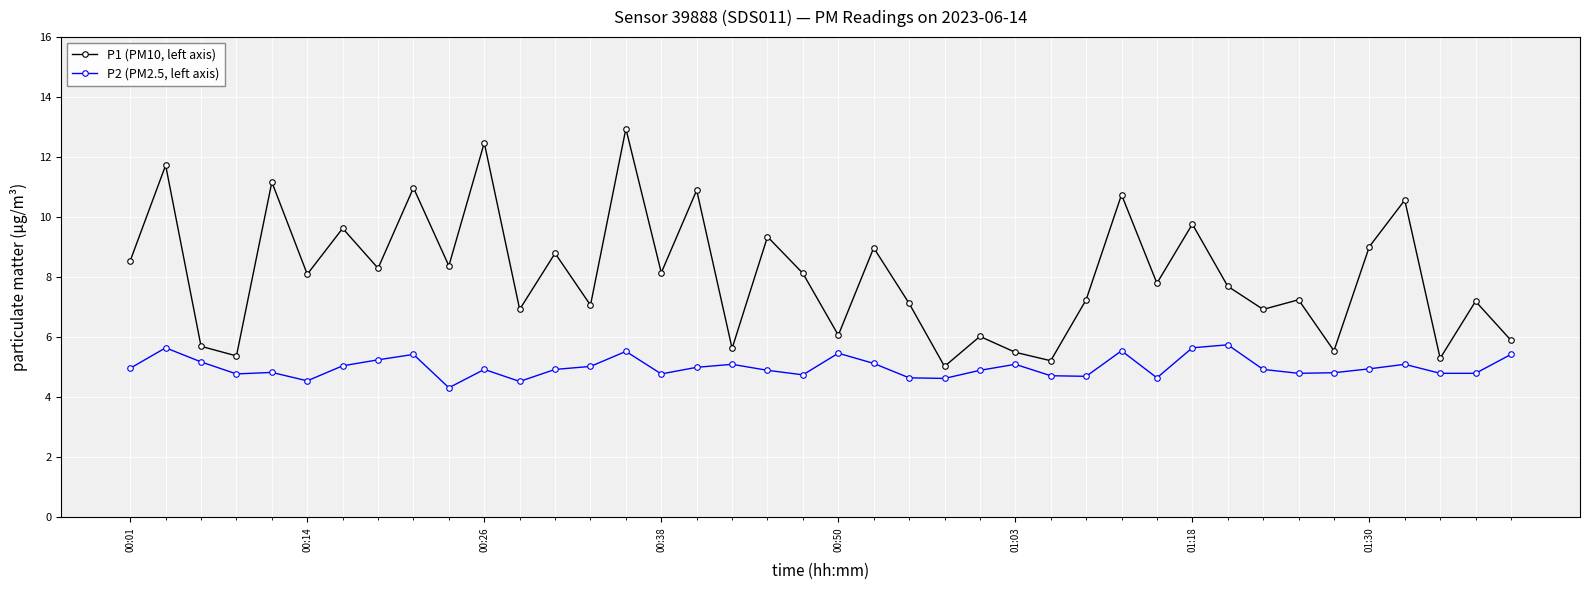

What is the smallest value displayed?

4.3